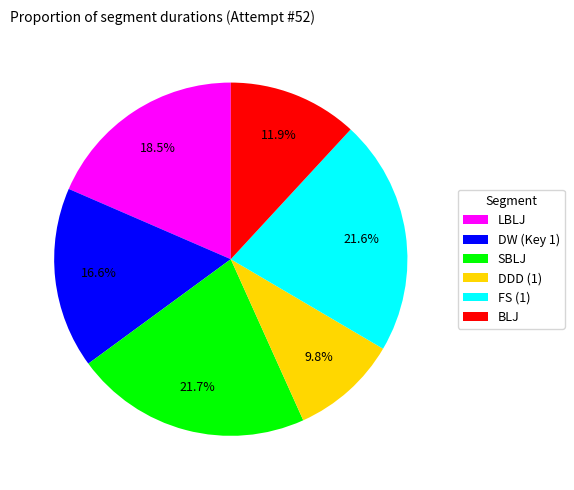

Approximately how many times larger is the value at DDD (1) compared to BLJ?

0.8